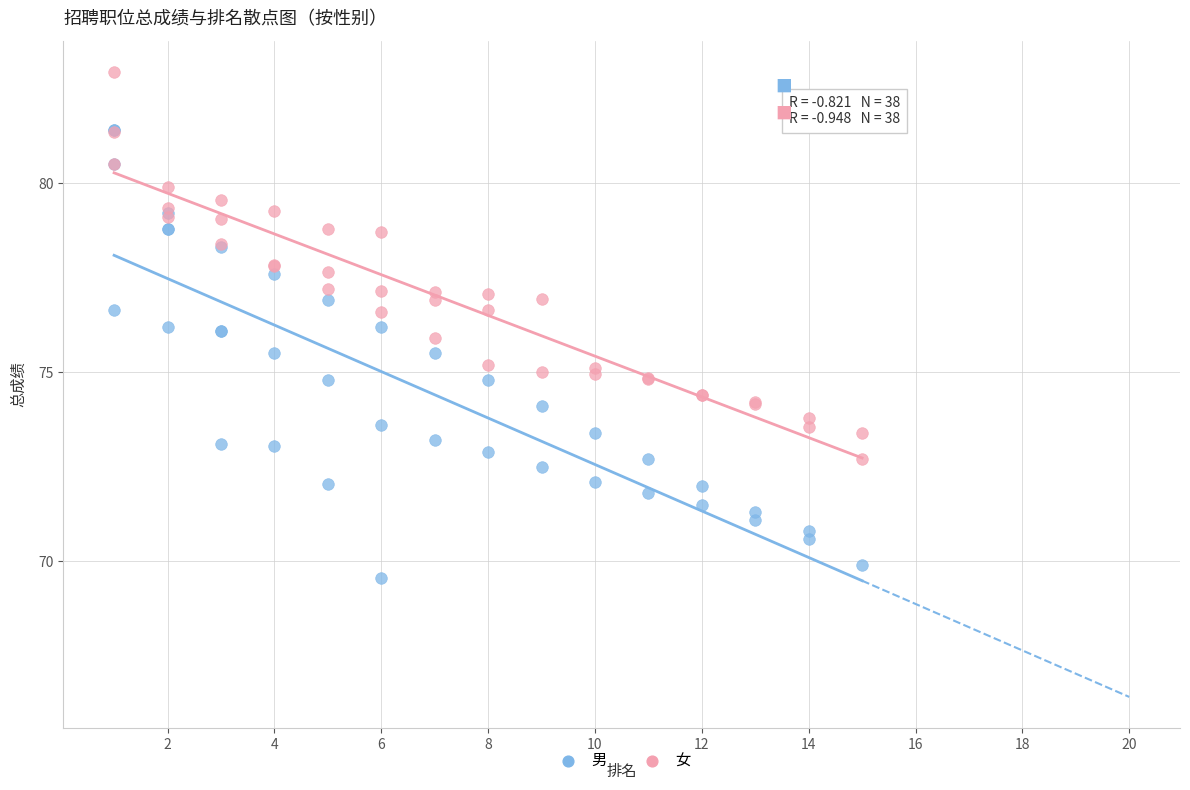

Which series contains the lowest Y value?

男